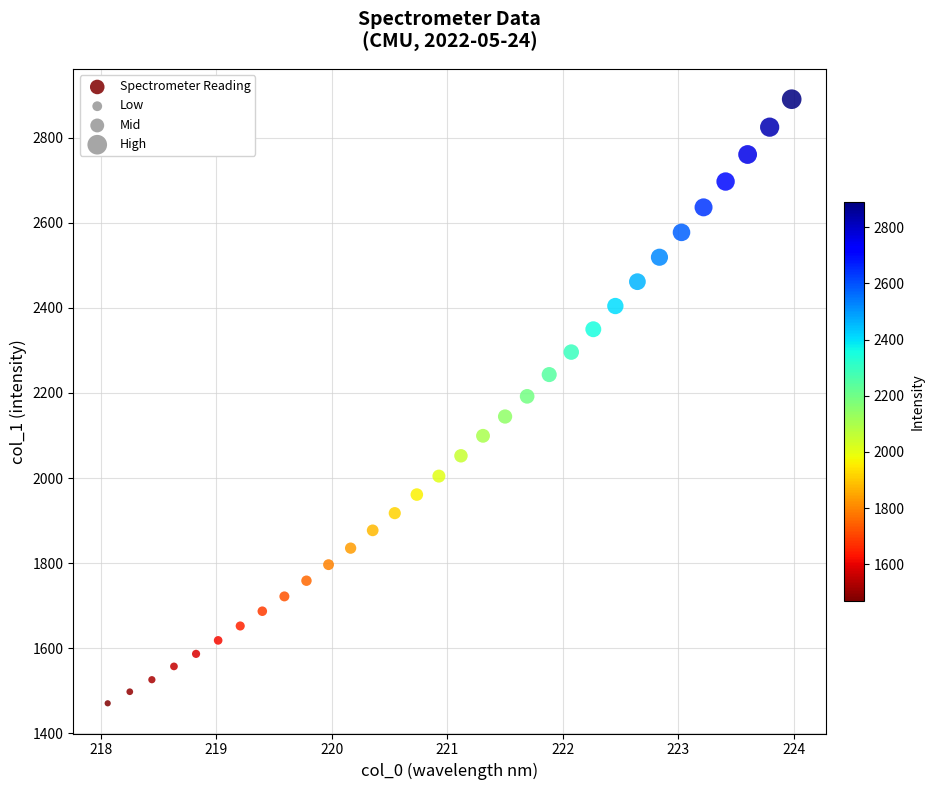

What is the range of X values (max minus min)?

5.9